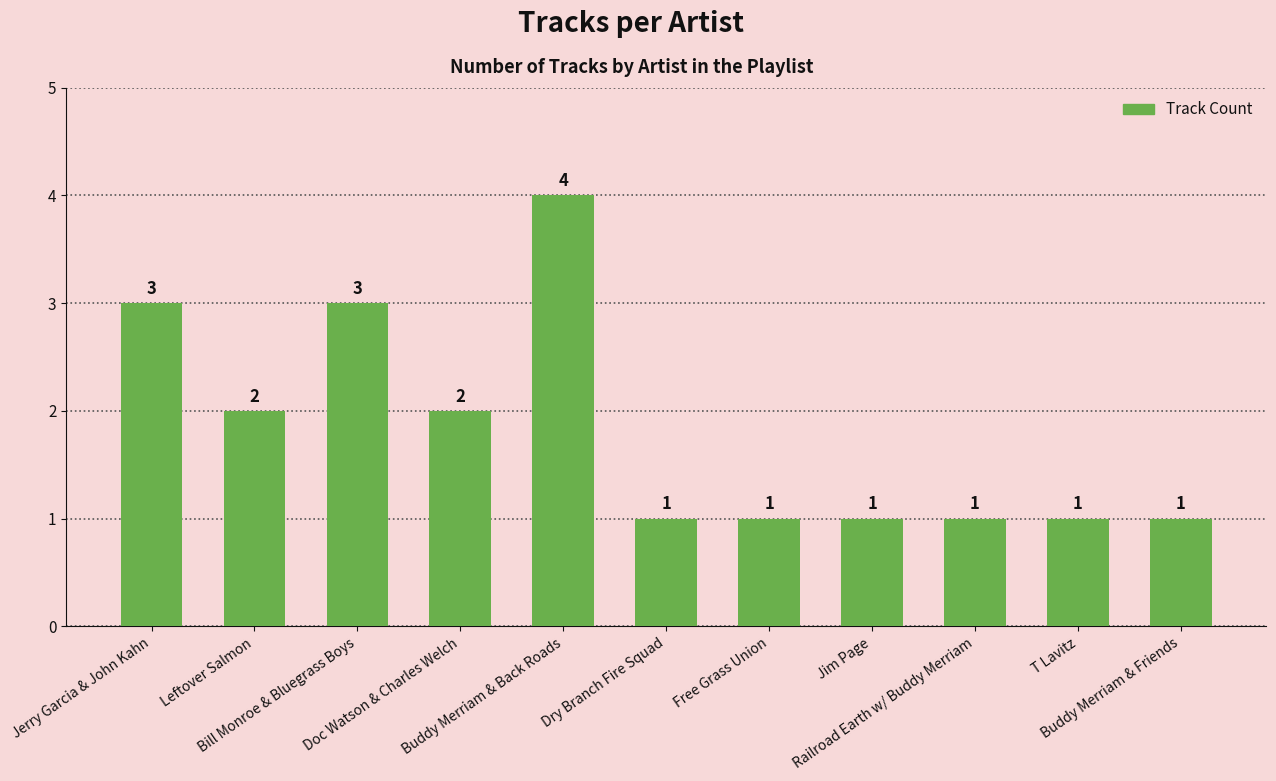

How many values exceed 1?

5